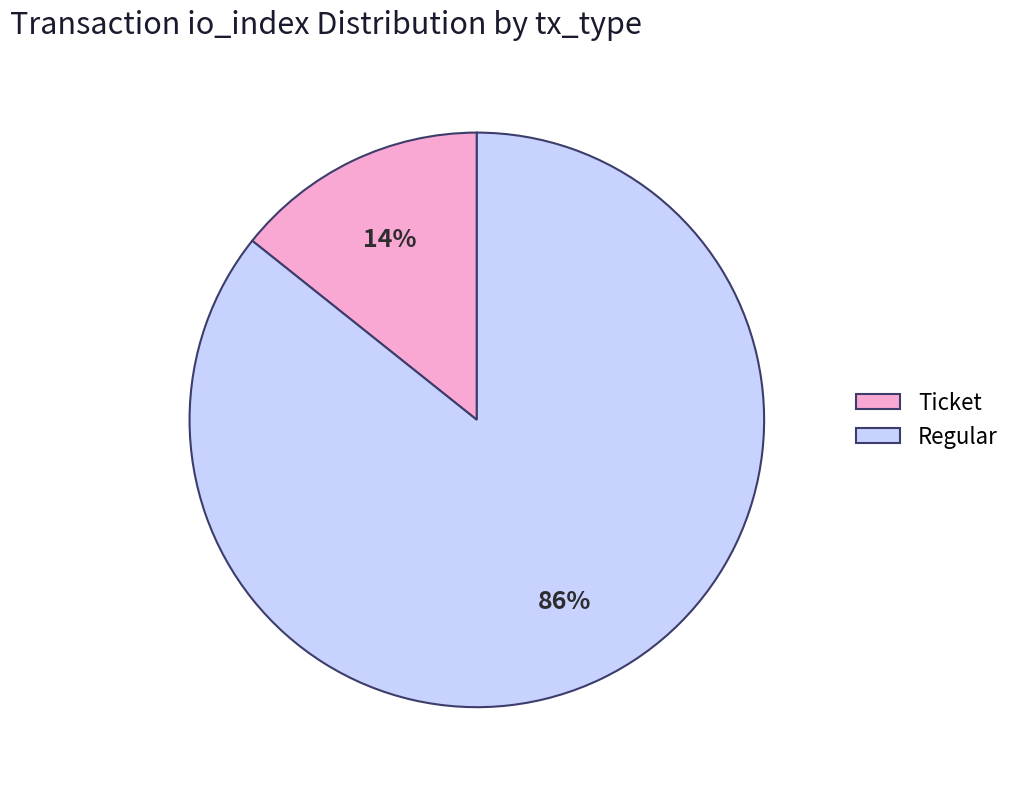

Between Regular and Ticket, which is larger?

Regular